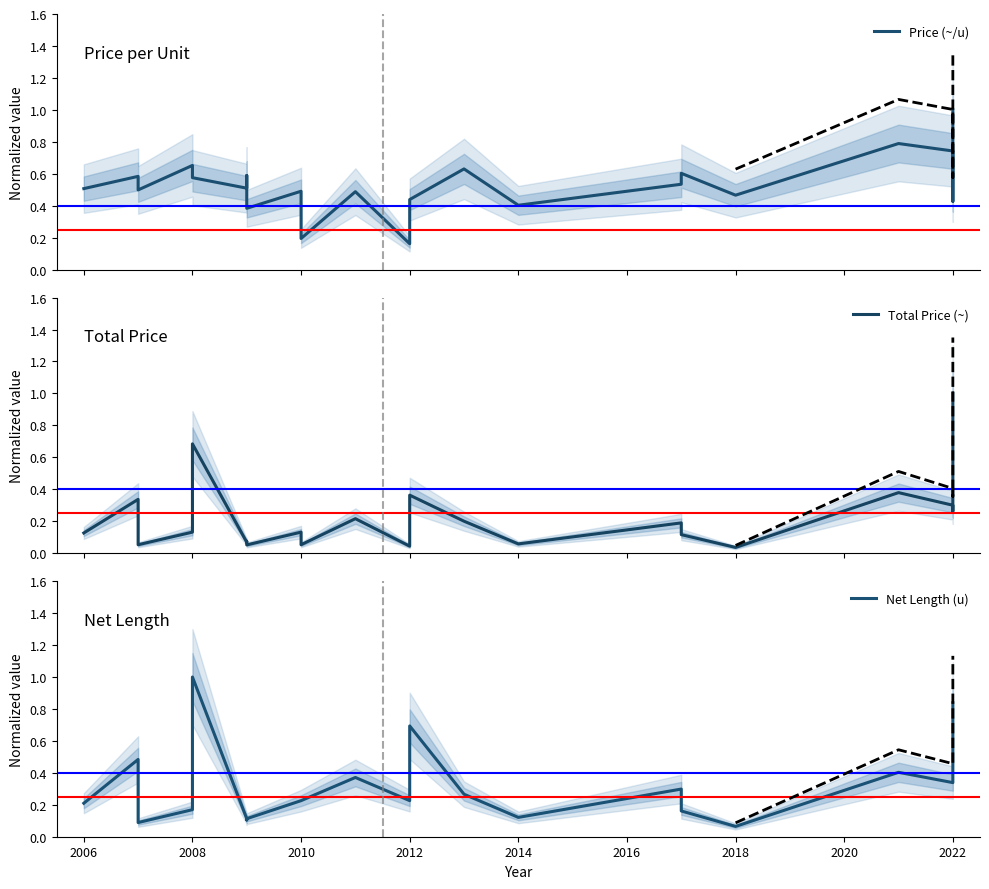

Rank the series at 2018 from lowest to highest value.

Total Price (~), Net Length (u), Price (~/u)